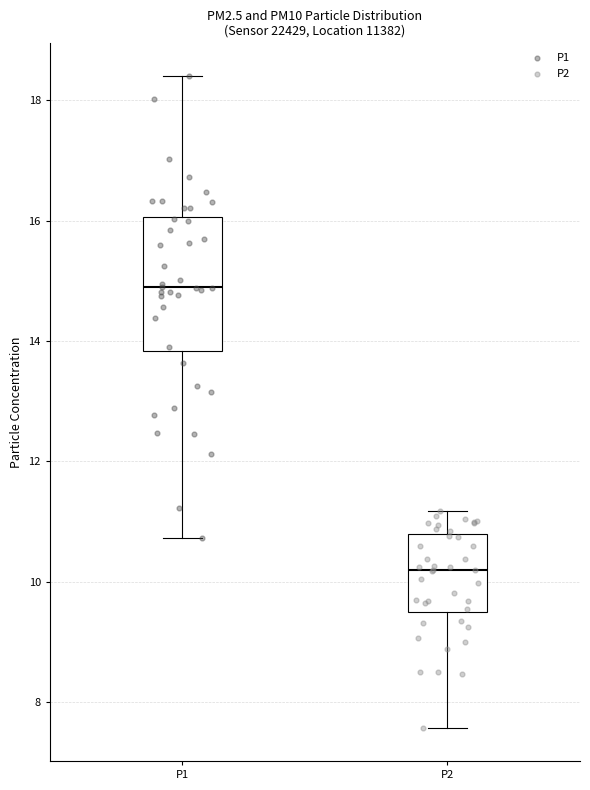

Reading left to right, transcribe this box plot: for each box, give where its median line is, the range the box spans, and where its two whiskers end, as read against the y-axis. The values are not printed on the chart, so give them approximately, as read against the axis.

P1: median 14.8, box 13.8 to 16.0, whiskers 10.8 to 18.4
P2: median 10.2, box 9.6 to 10.8, whiskers 7.6 to 11.2